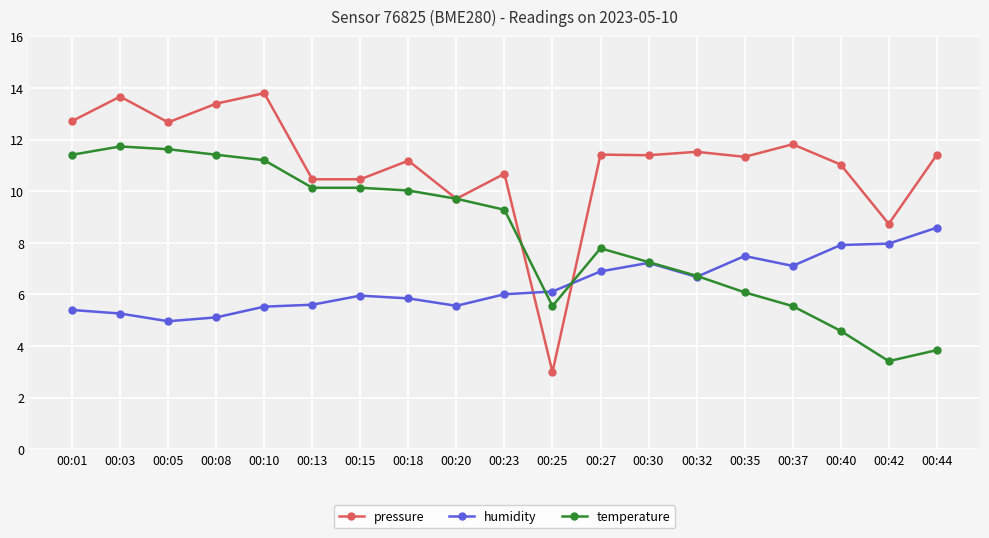

Where is the first local maximum for pressure?

00:03